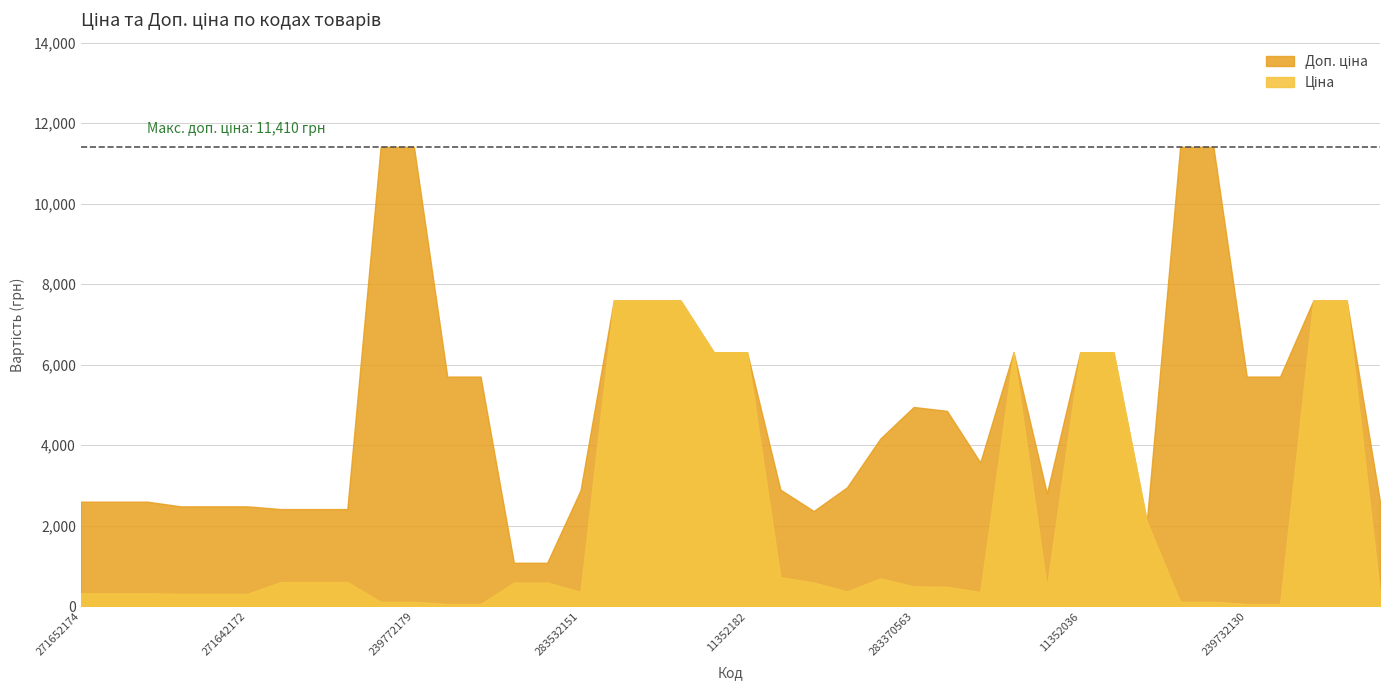

Does the chart display data point markers on the line(s)?

No